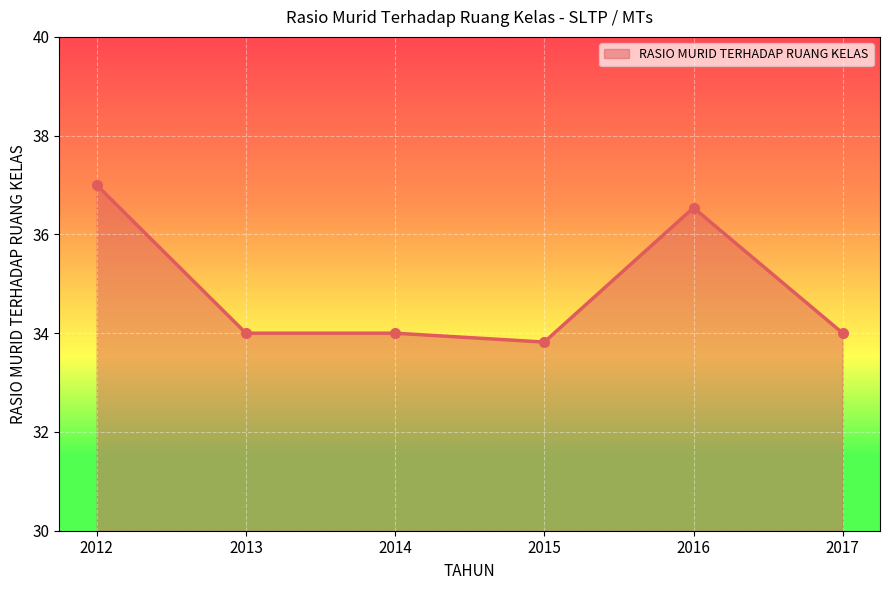

How many lines are shown in the chart?

1